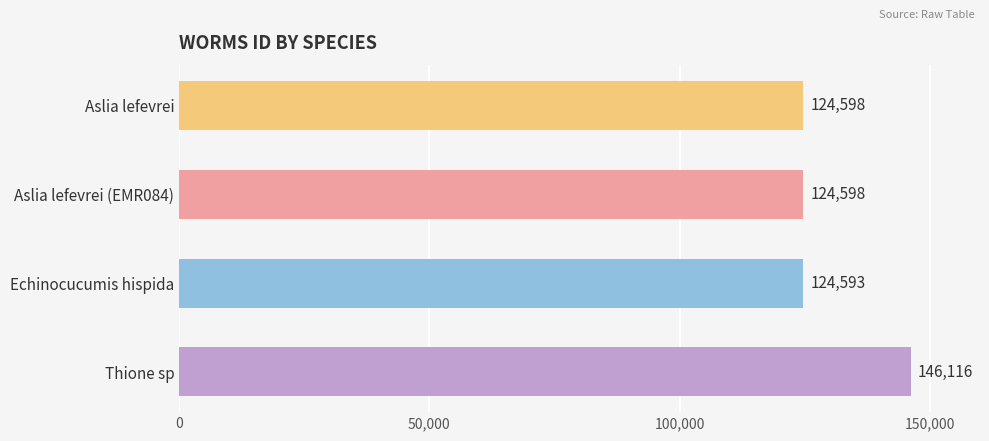

How many values are below 124598?

1